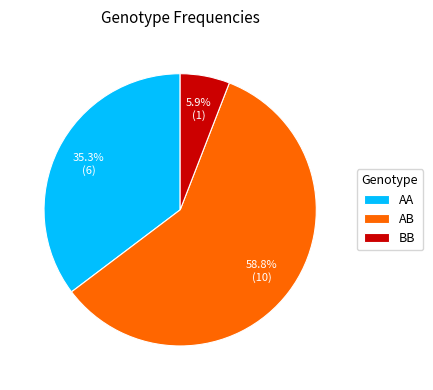

To the nearest percent, what percentage of the pie is AA?

35%